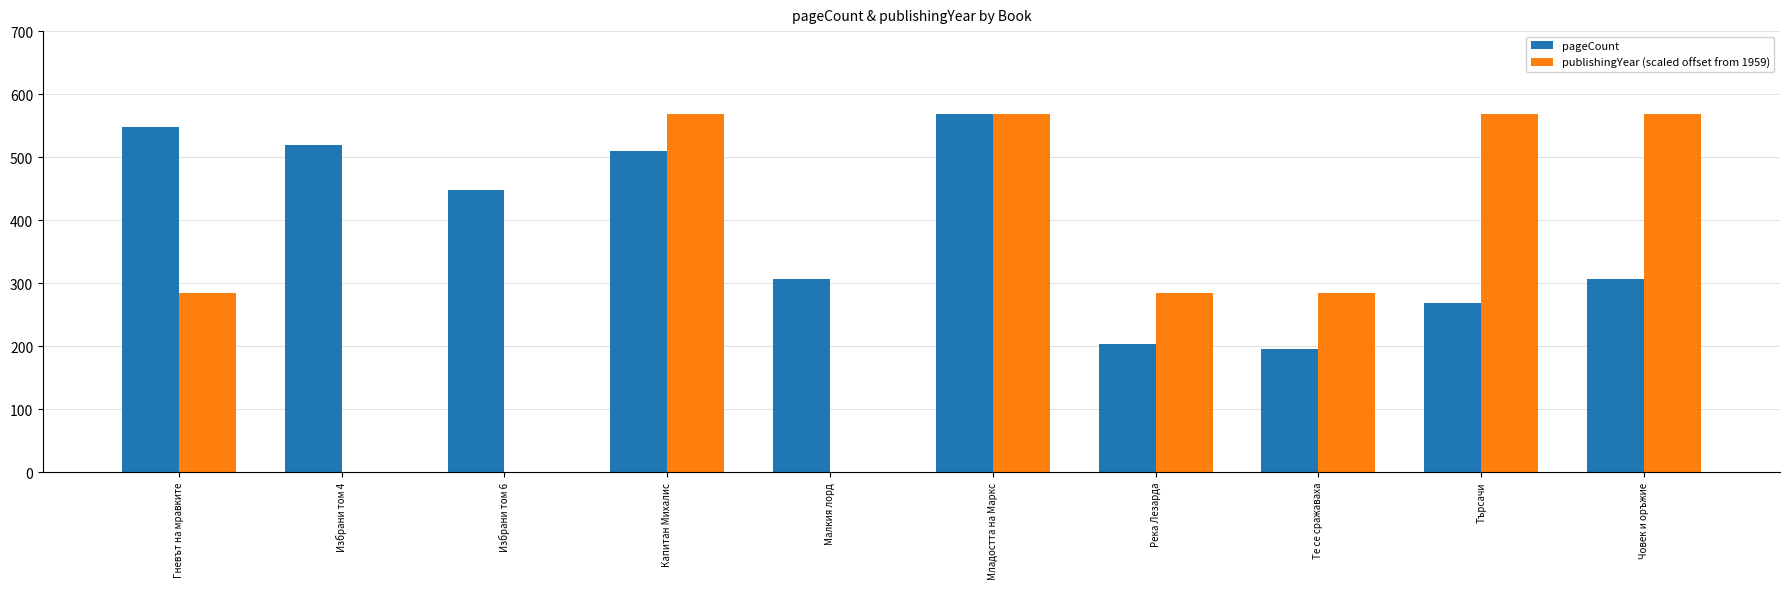

The value of publishingYear (scaled offset from 1959) at Търсачи is 388. True or false?

False